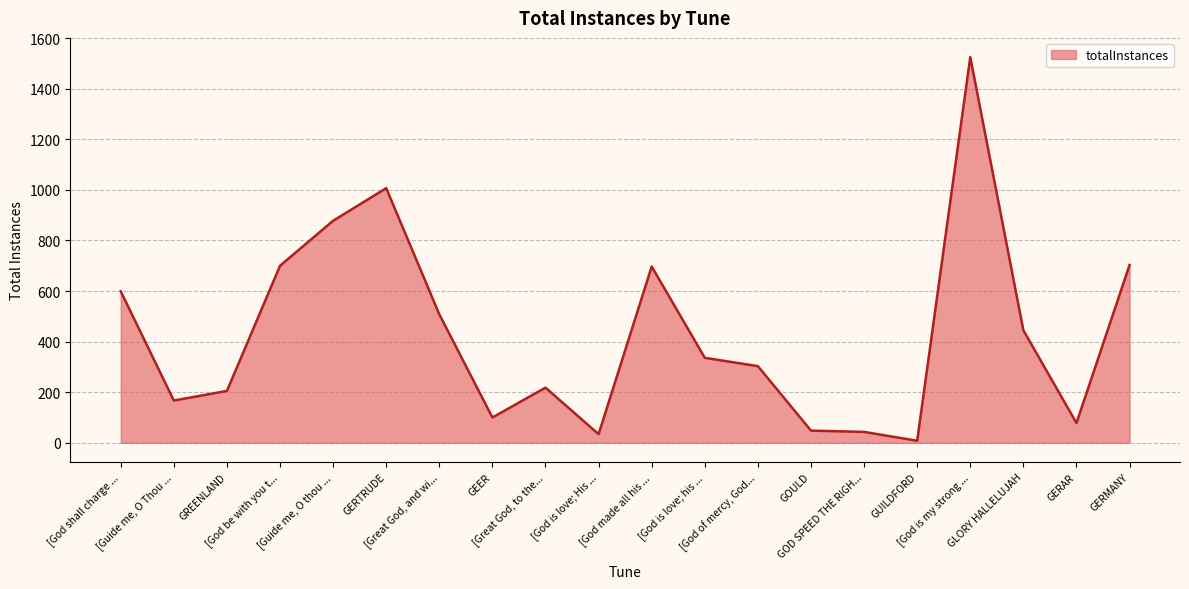

What is the difference between the maximum and minimum values?

1517